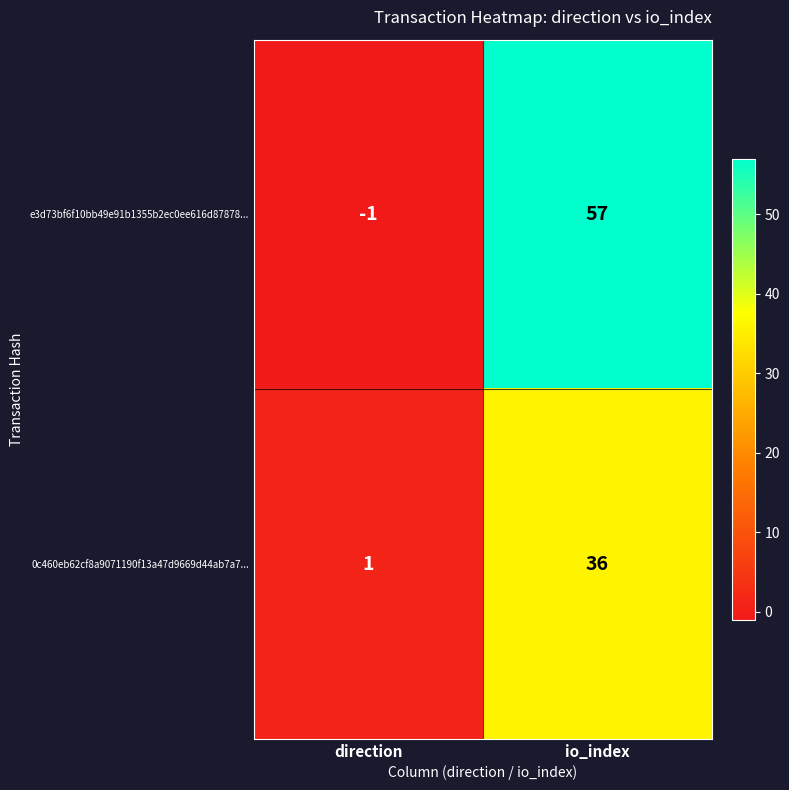

At io_index, list the series in order from largest to smallest.

e3d73bf6f10bb49e91b1355b2ec0ee616d87878..., 0c460eb62cf8a9071190f13a47d9669d44ab7a7...